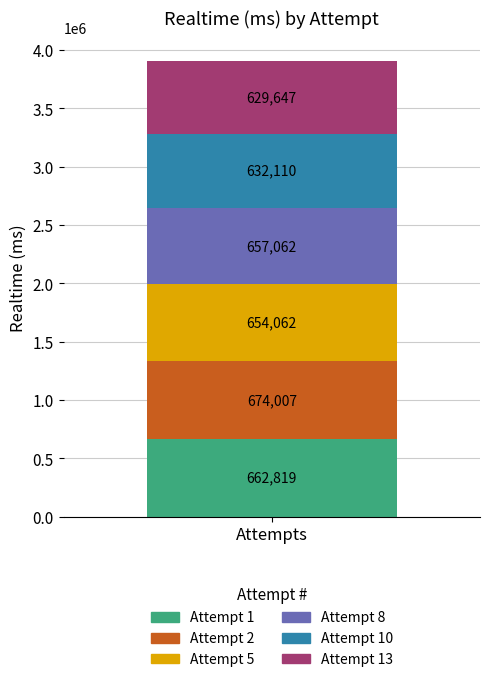

What is the maximum value for Attempt 1?

662819